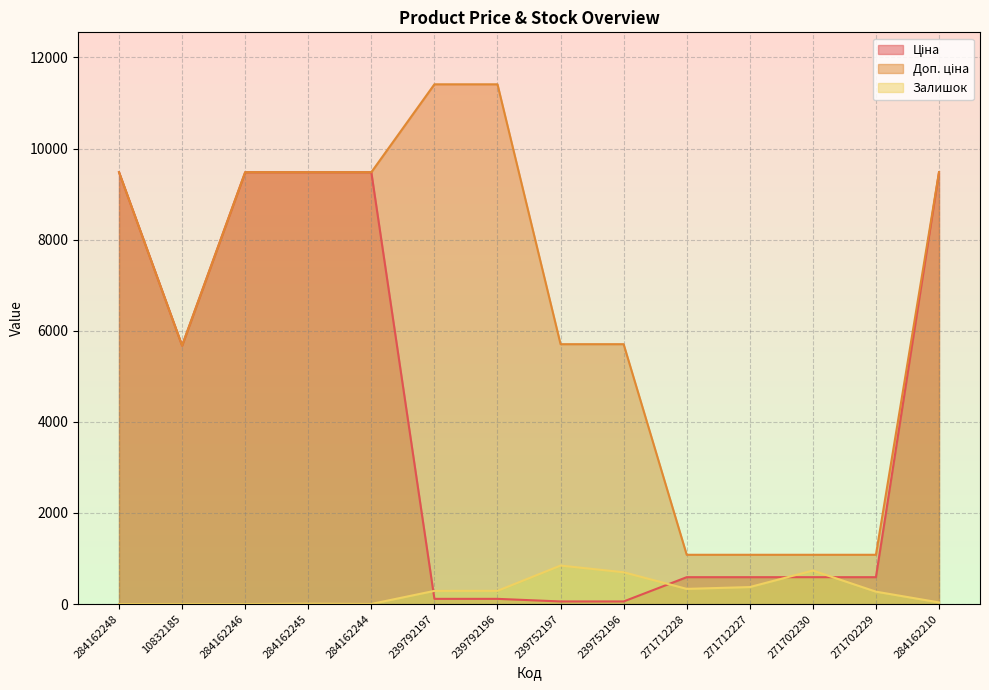

Reading right to left, what are all the values shown in this chart?

Ціна: 284162210=9480.1	271702229=589.9	271702230=589.9	271712227=589.9	271712228=589.9	239752196=57.0	239752197=57.0	239792196=114.1	239792197=114.1	284162244=9480.1	284162245=9480.1	284162246=9480.1	10832185=5673.8	284162248=9480.1
Доп. ціна: 284162210=9480.1	271702229=1081.7	271702230=1081.7	271712227=1081.7	271712228=1081.7	239752196=5705.0	239752197=5705.0	239792196=11410.0	239792197=11410.0	284162244=9480.1	284162245=9480.1	284162246=9480.1	10832185=5673.8	284162248=9480.1
Залишок: 284162210=36.0	271702229=272.0	271702230=735.0	271712227=373.0	271712228=333.0	239752196=698.0	239752197=845.0	239792196=290.0	239792197=289.0	284162244=2.0	284162245=8.0	284162246=0.0	10832185=2.0	284162248=0.0